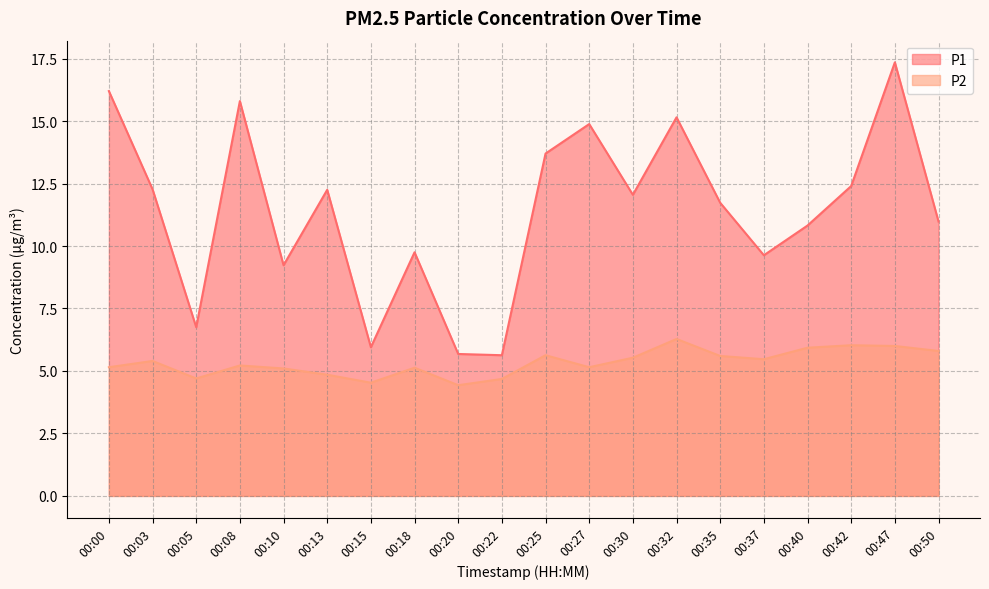

True or false: P1 and P2 cross at least once.

False